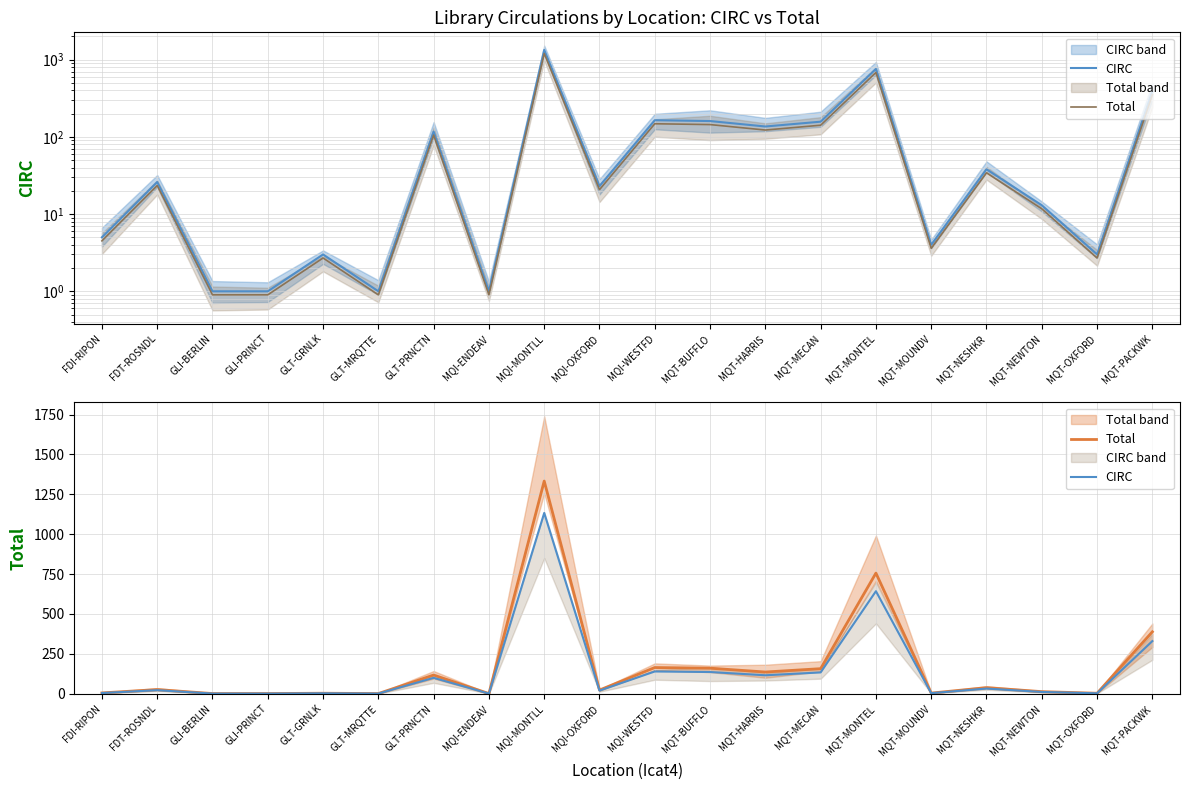

Count the number of data series in this chart.

2